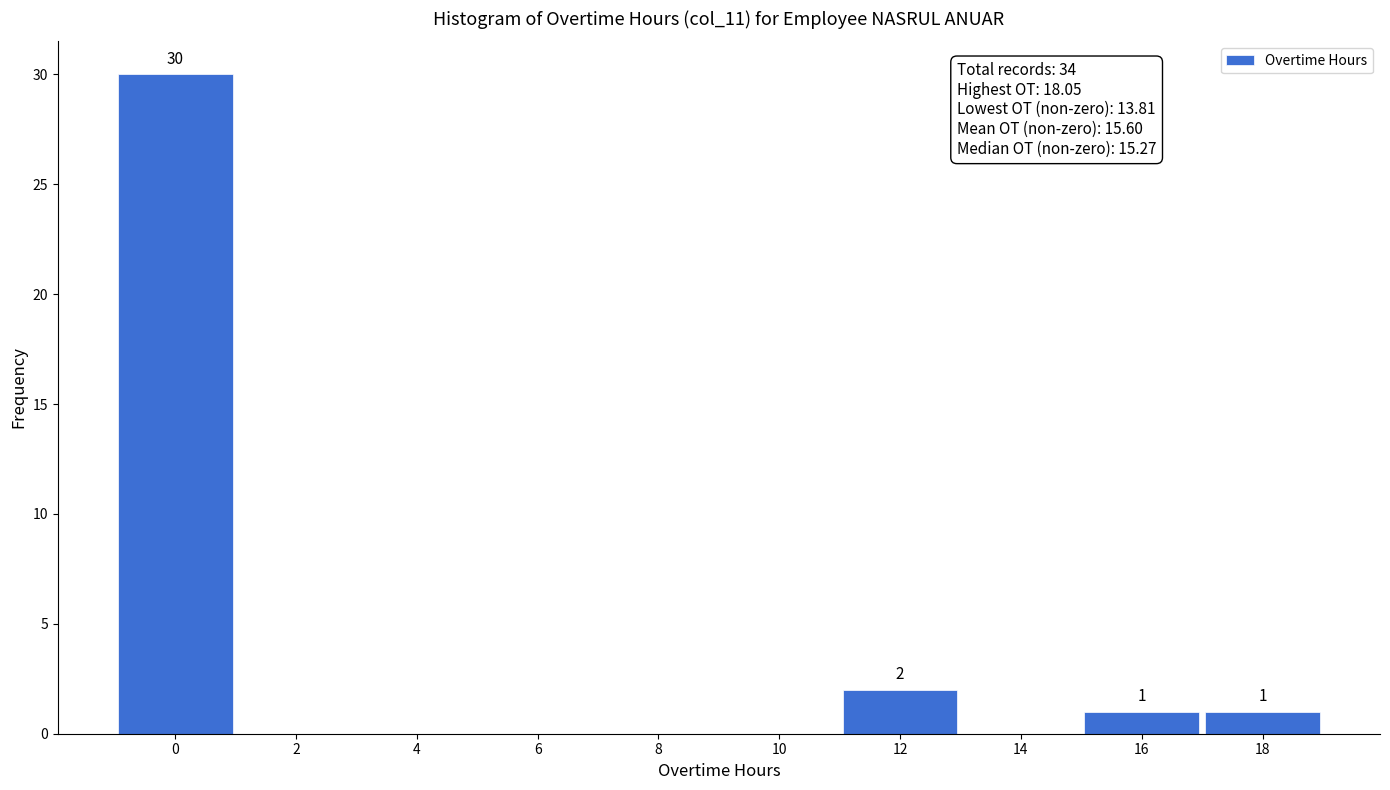

Reading left to right, what are all the values shown in this chart?

0=30	2=0	4=0	6=0	8=0	10=0	12=2	14=0	16=1	18=1